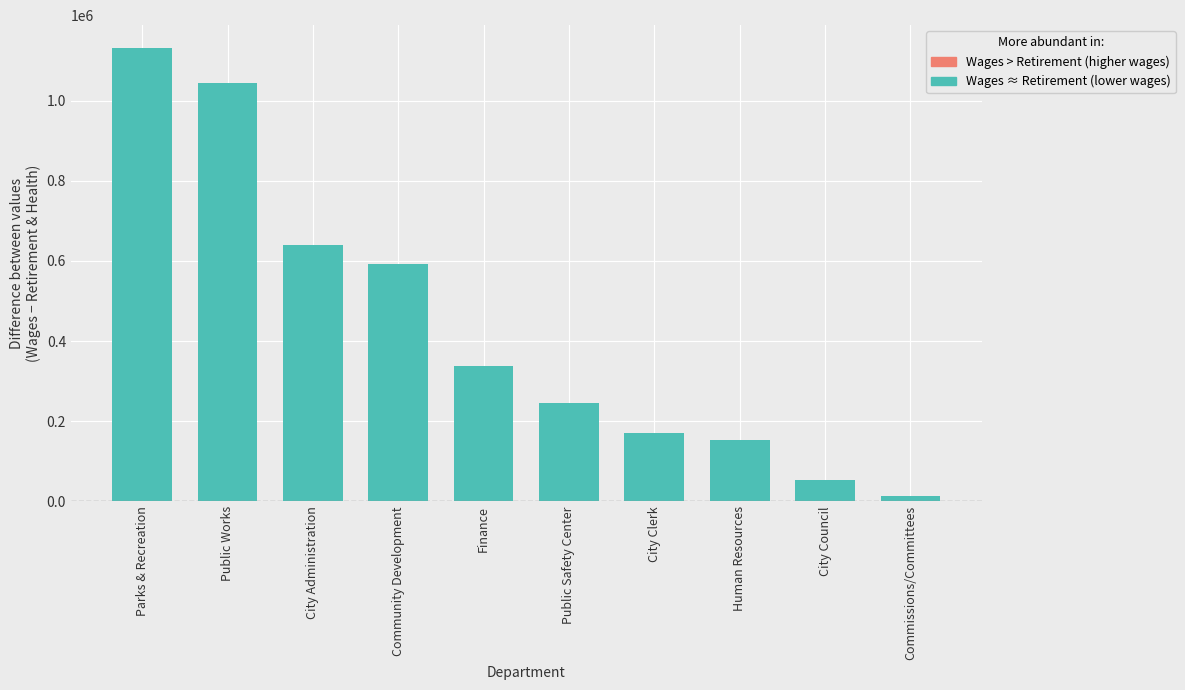

Reading left to right, list all the values displayed in this chart.

Parks & Recreation=1131591	Public Works=1043377	City Administration=640011	Community Development=591115	Finance=337408	Public Safety Center=245247	City Clerk=170174	Human Resources=153947	City Council=52626	Commissions/Committees=13800